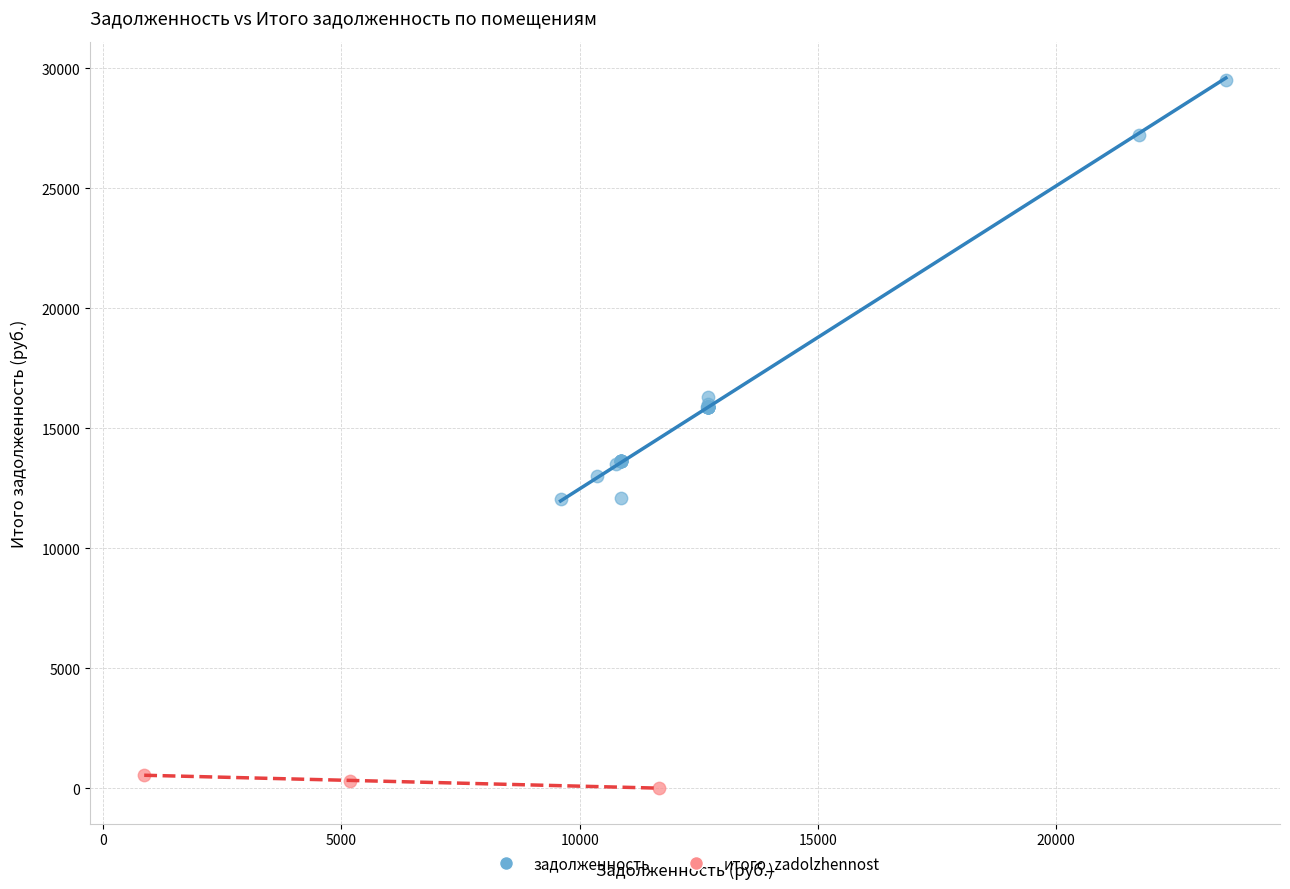

Which series reaches the minimum Y coordinate?

итого_zadolzhennost